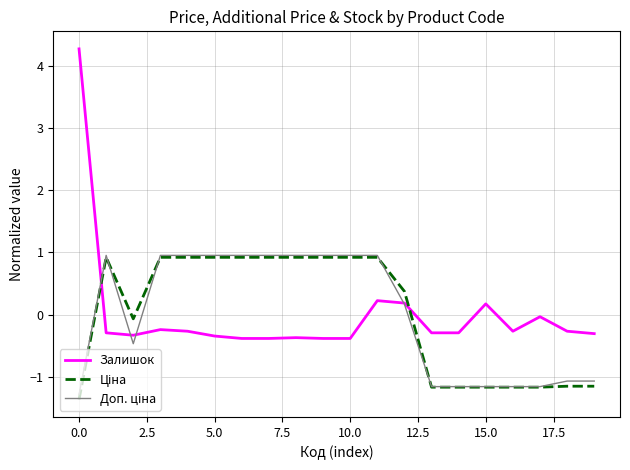

What is the greatest value displayed?

4.3